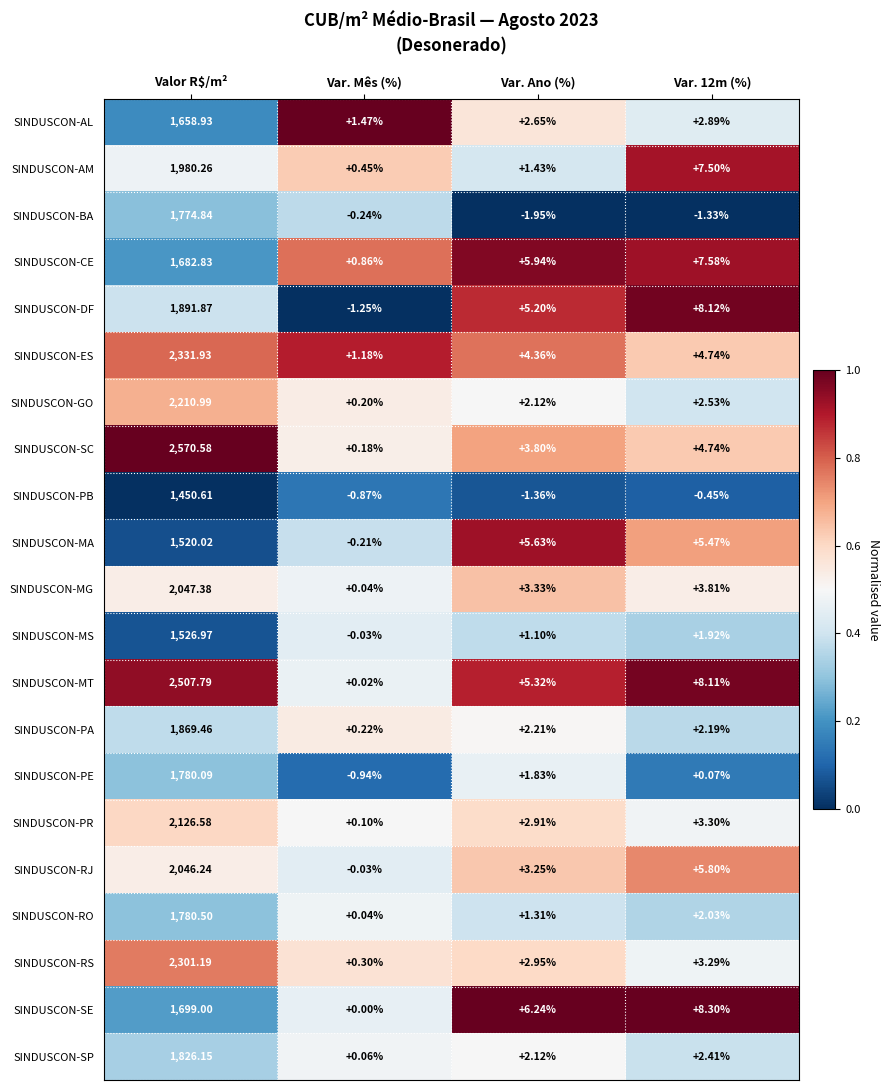

At which category is the sum across all series the highest?

Valor R$/m²